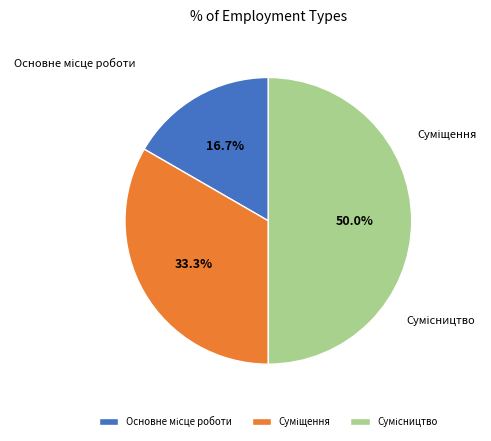

To the nearest percent, what portion does Сумісництво represent?

50%